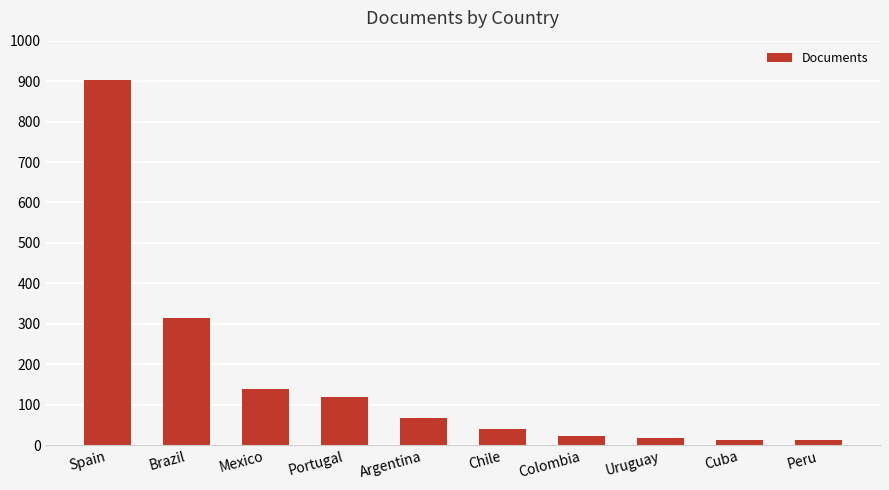

Is it true that the value at Spain is 902?

True